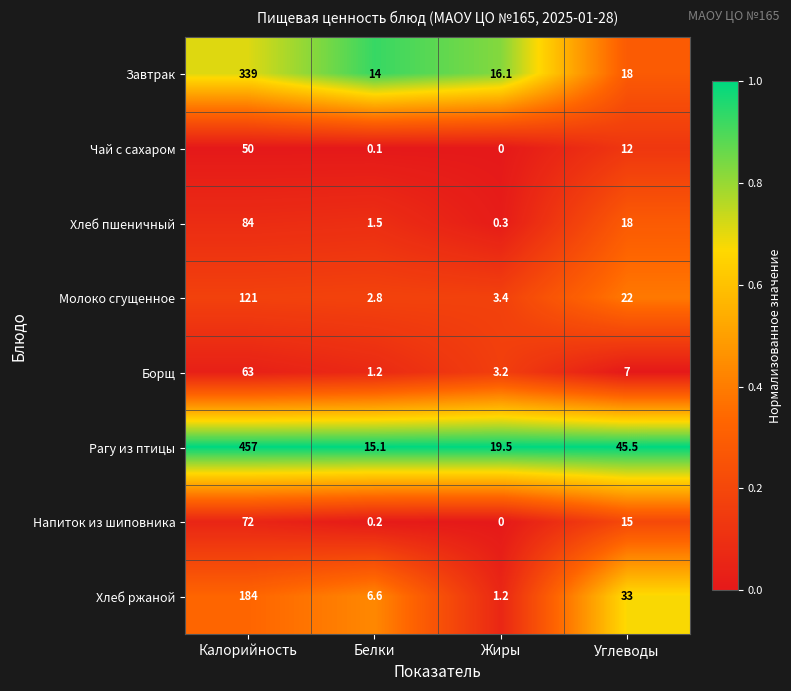

The value of Хлеб пшеничный at Белки is 2.5. True or false?

False